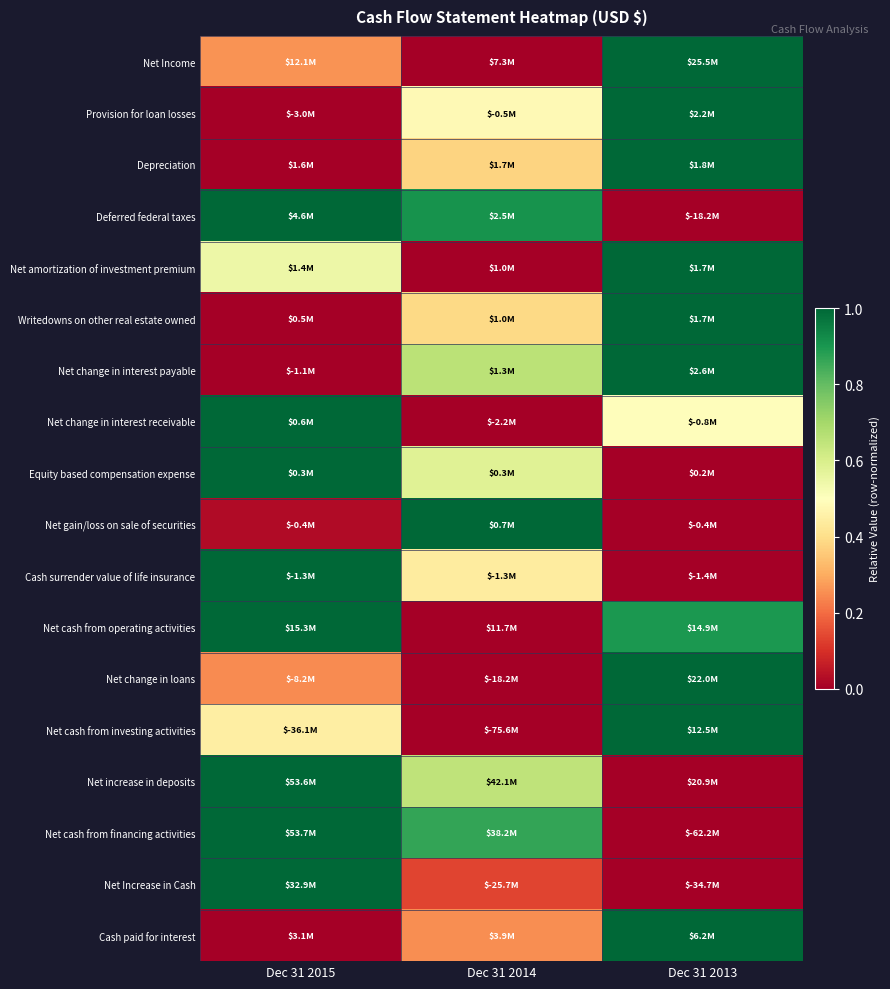

At which category is the sum across all series the highest?

Dec 31 2013